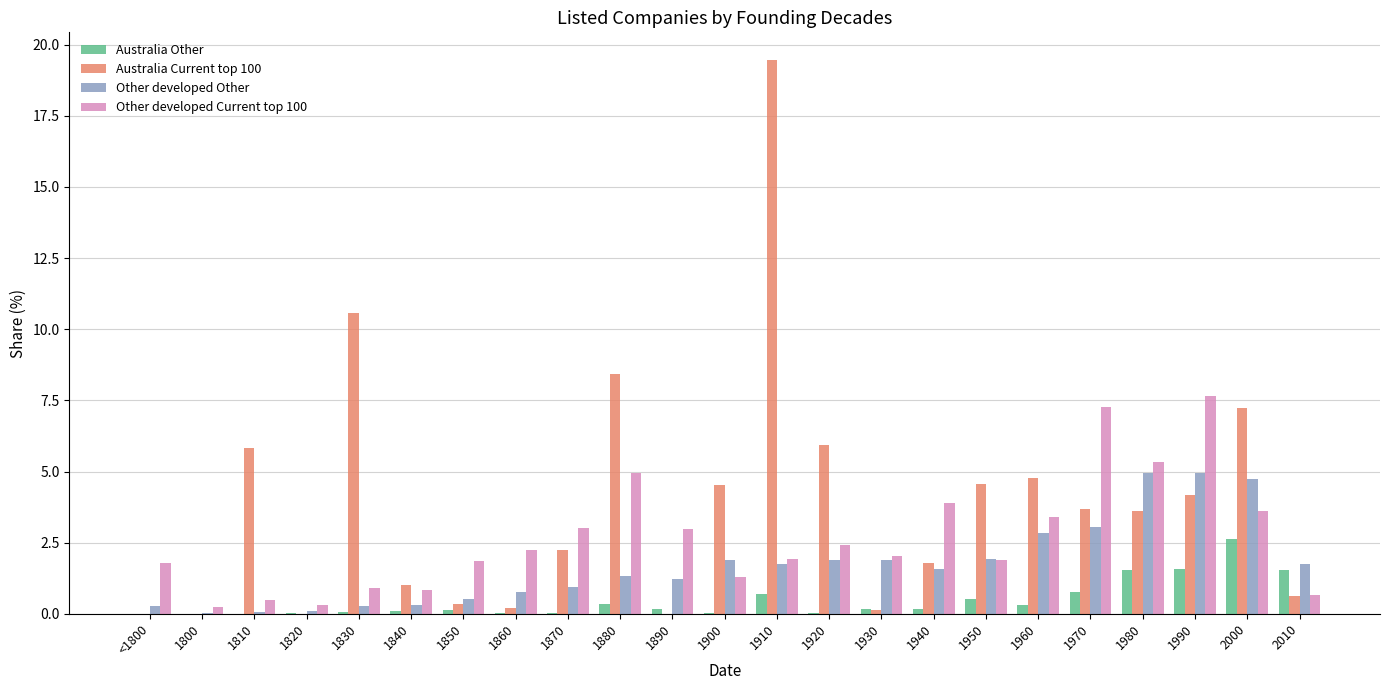

Is it true that Australia Current top 100 equals 4.6 at 1950?

True